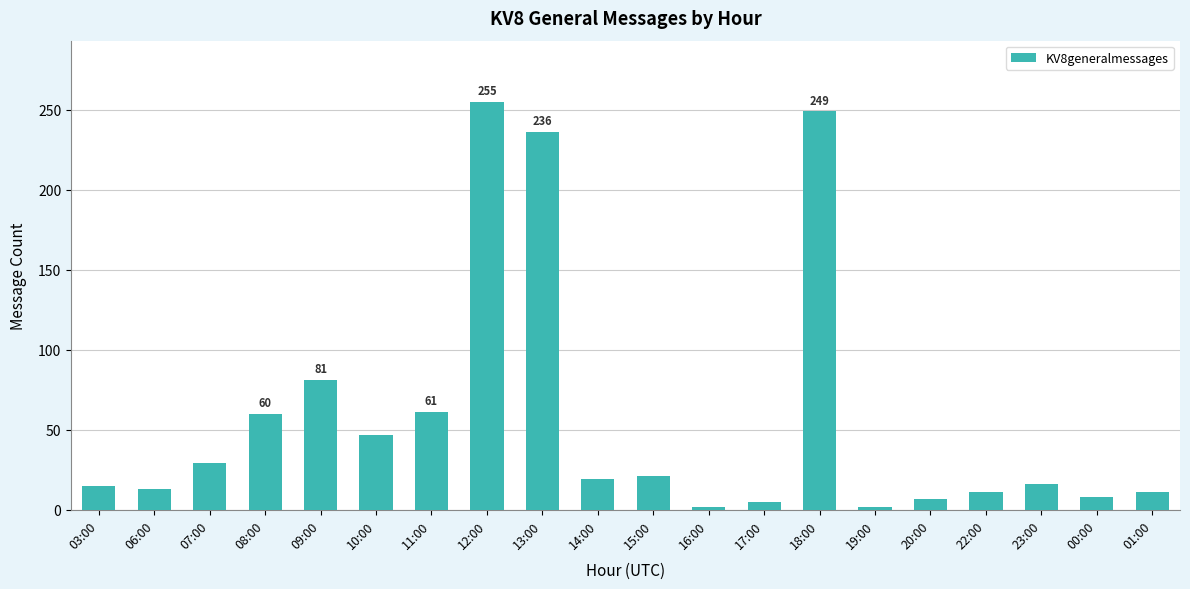

What is the value of the 20th bar from the left?

11